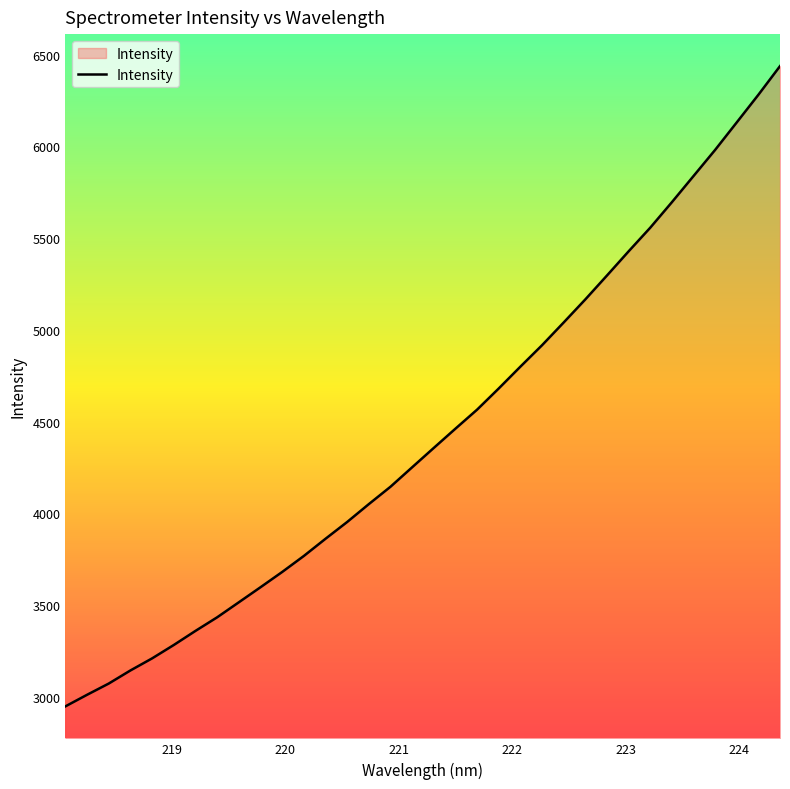

What is the sum of all values?

150904.4